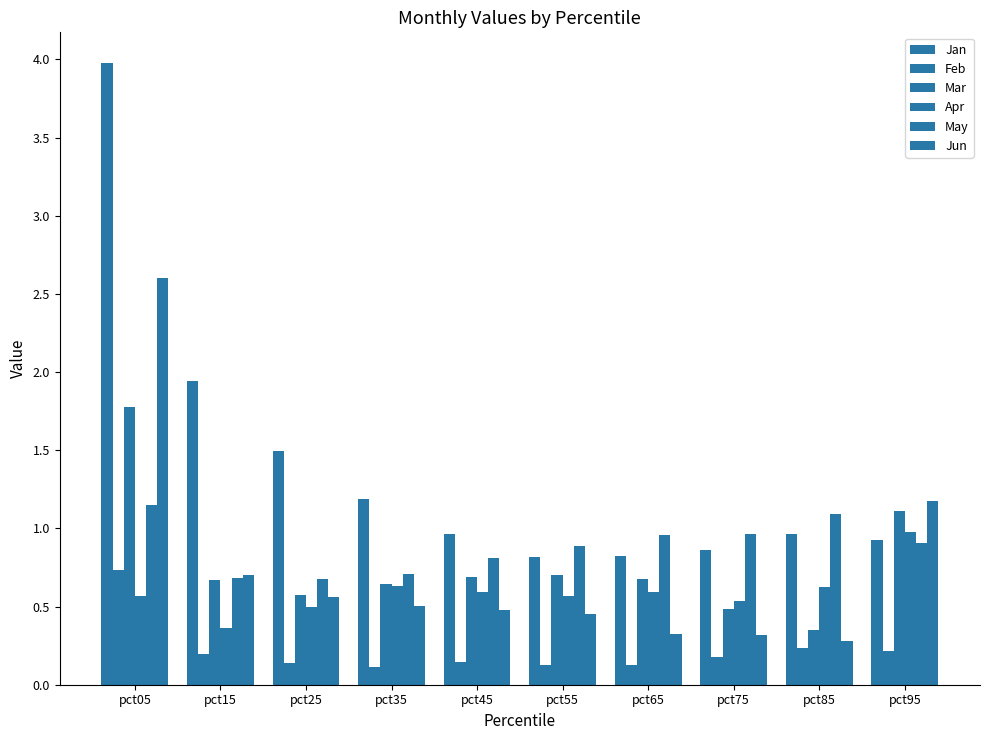

At which label is Mar closest to 1?

pct95